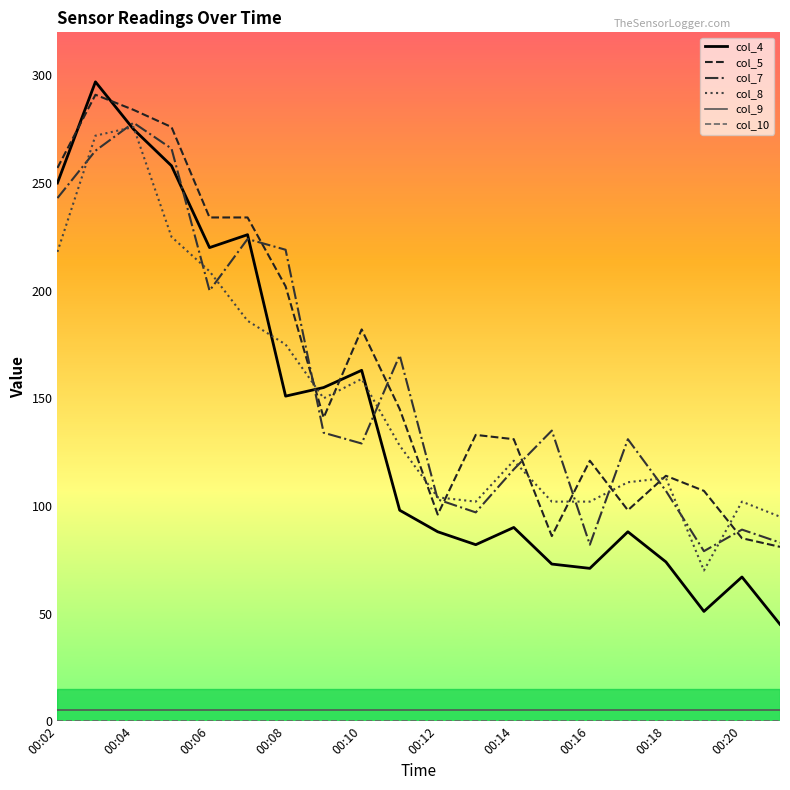

What is the greatest value displayed?

297